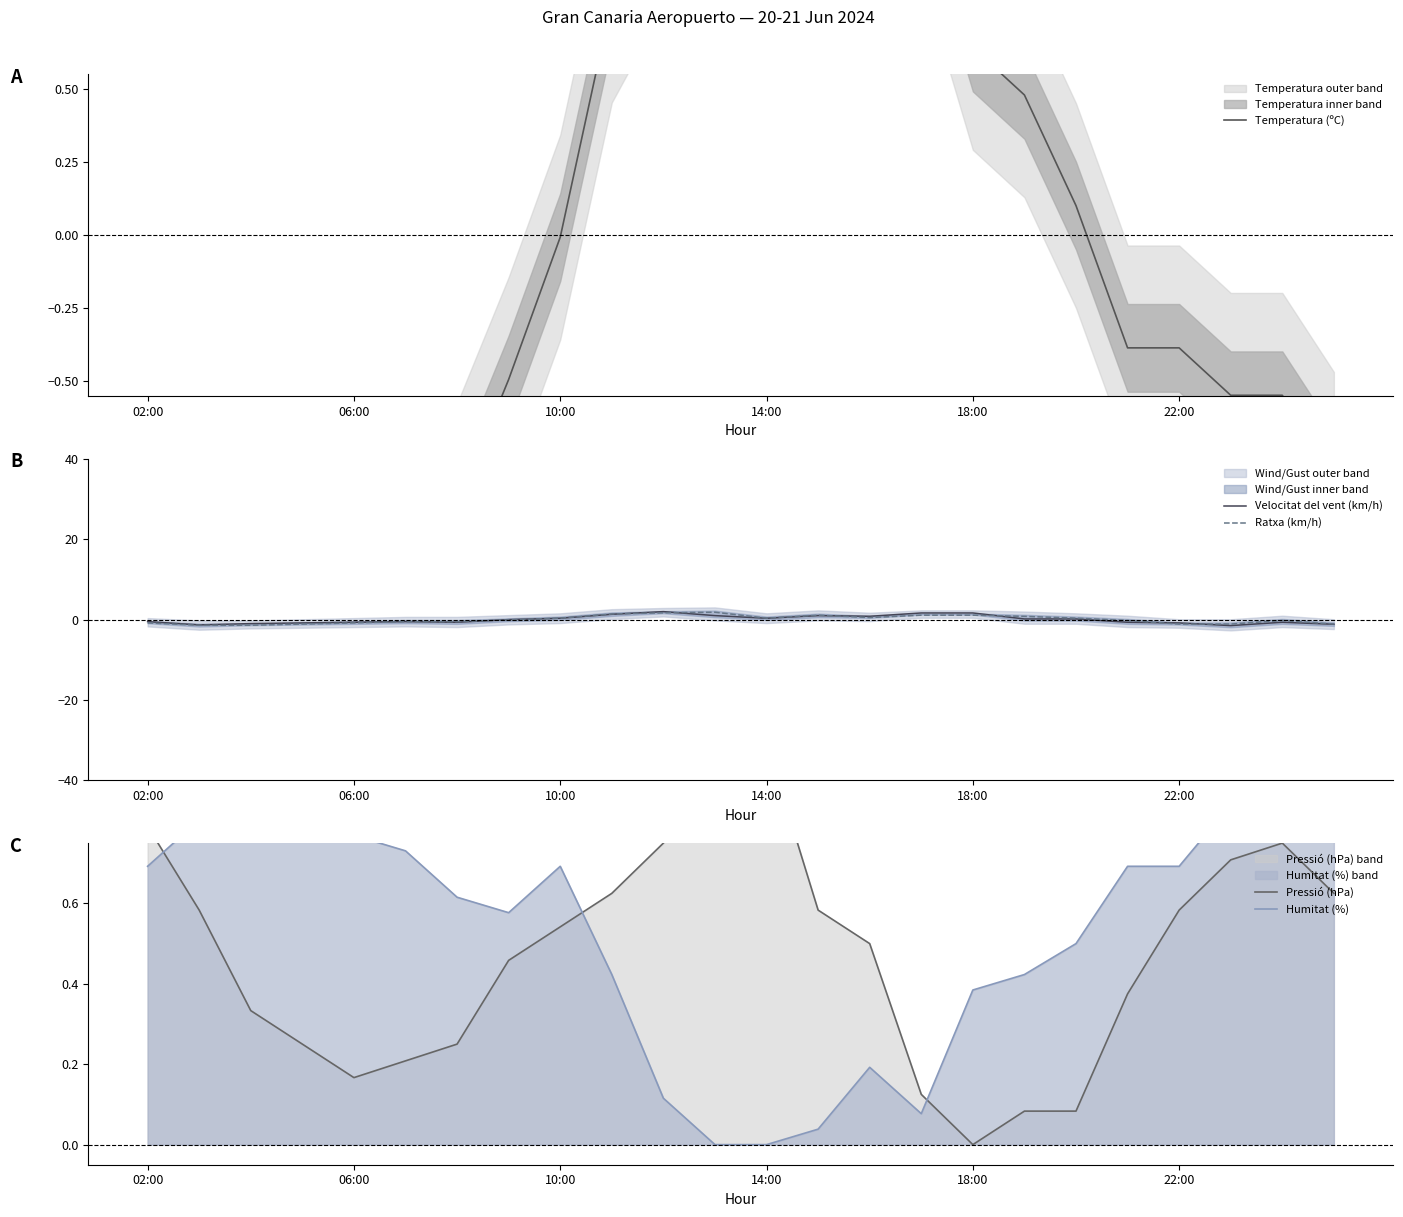

The Ratxa (km/h) series shows 1.1 at 15. True or false?

True